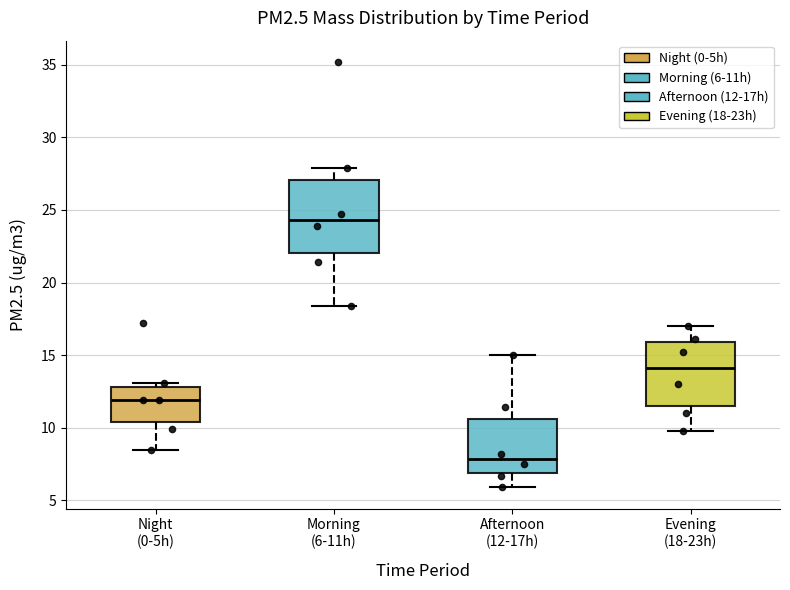

Reading left to right, transcribe this box plot: for each box, give where its median line is, the range the box spans, and where its two whiskers end, as read against the y-axis. The values are not printed on the chart, so give them approximately, as read against the axis.

Night (0-5h): median 12.0, box 10.5 to 13.0, whiskers 8.5 to 13.0 (just above the box's upper edge)
Morning (6-11h): median 24.5, box 22.0 to 27.0, whiskers 18.5 to 28.0
Afternoon (12-17h): median 8.0, box 7.0 to 10.5, whiskers 6.0 to 15.0
Evening (18-23h): median 14.0, box 11.5 to 16.0, whiskers 10.0 to 17.0